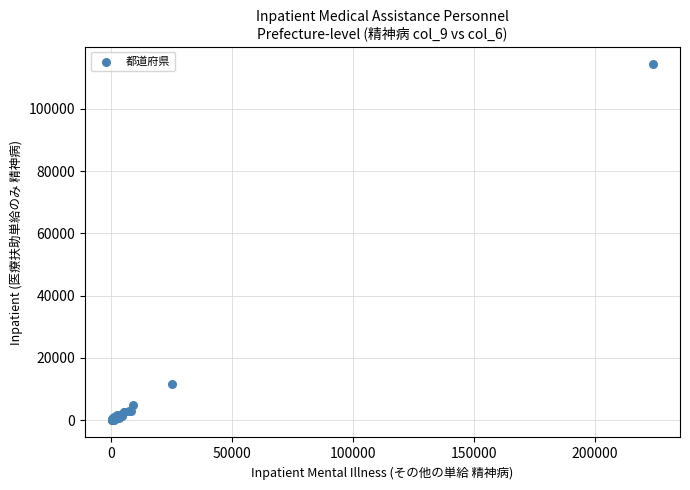

What Y value in the scatter plot is closest to 57225?

11790